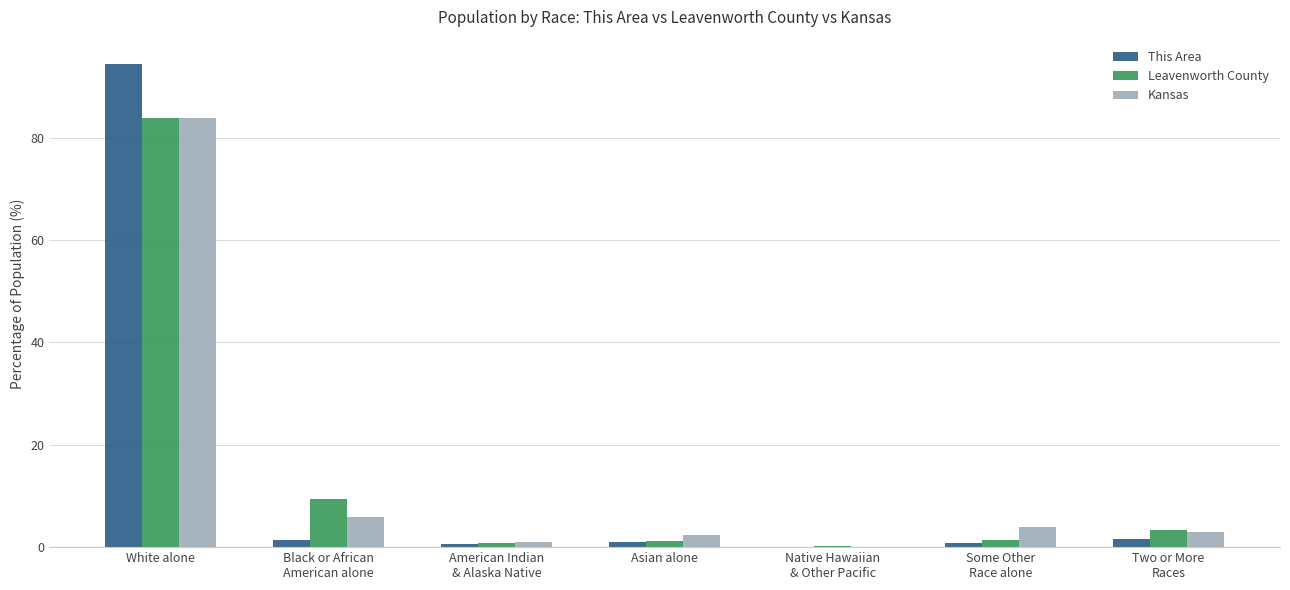

True or false: This Area has a value of 25.1 at White alone.

False